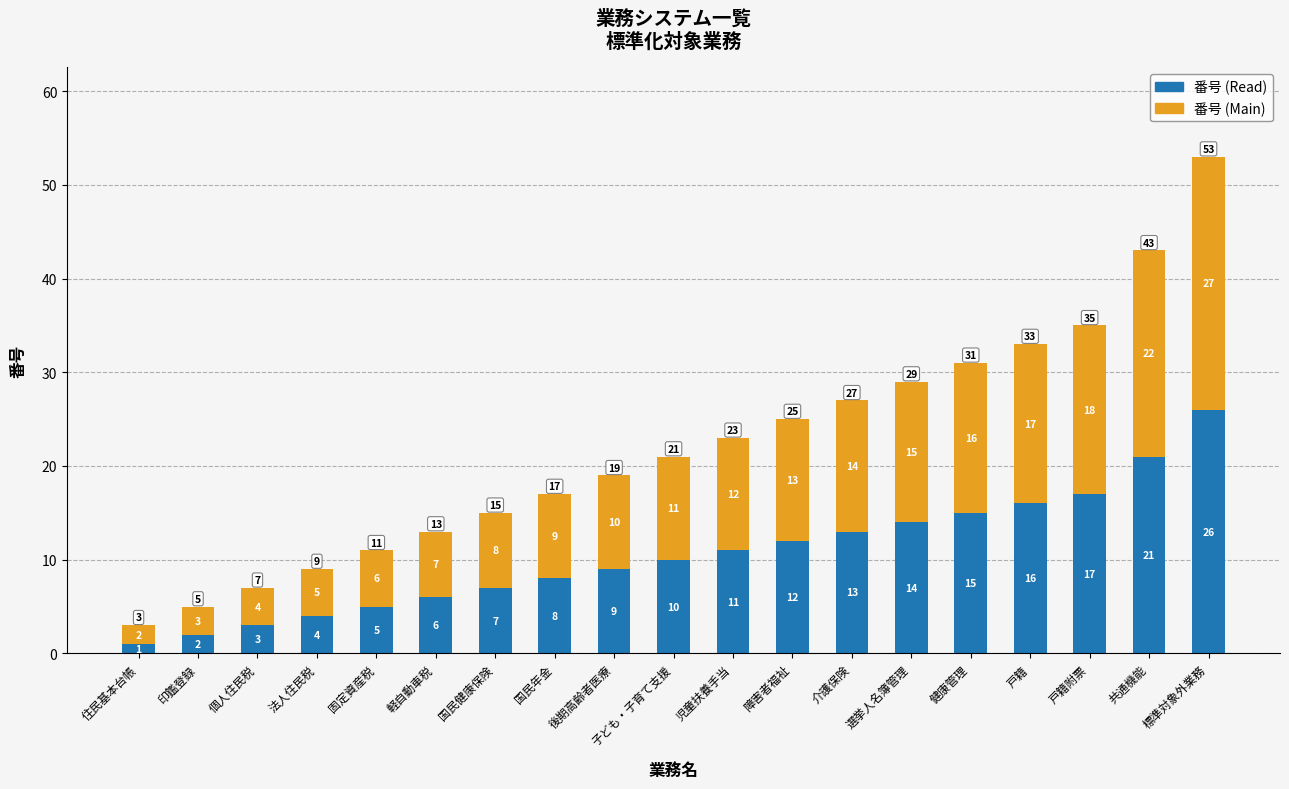

Does the chart contain stacked bars?

Yes